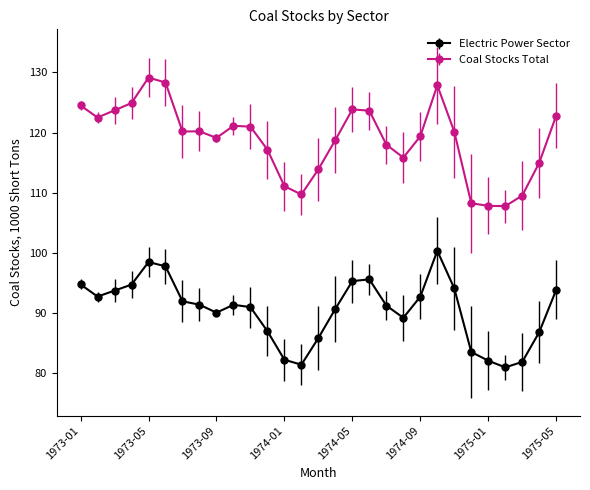

True or false: Coal Stocks Total has more than 2 points higher than both neighbors.

True